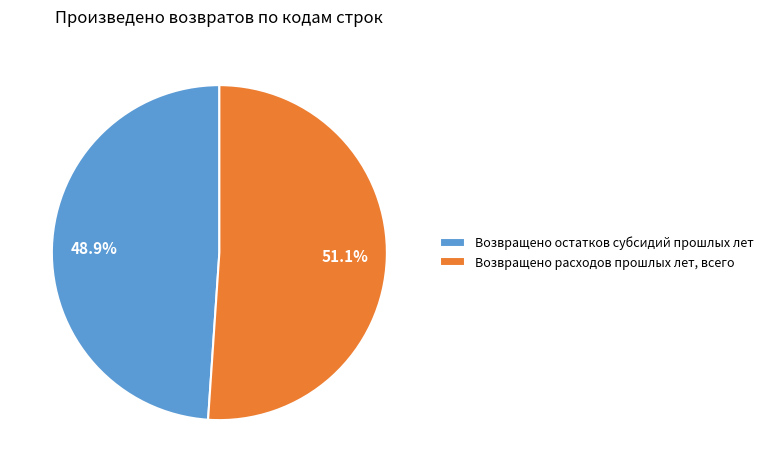

Do Возвращено остатков субсидий прошлых лет and Возвращено расходов прошлых лет, всего together represent more than half of the pie?

Yes